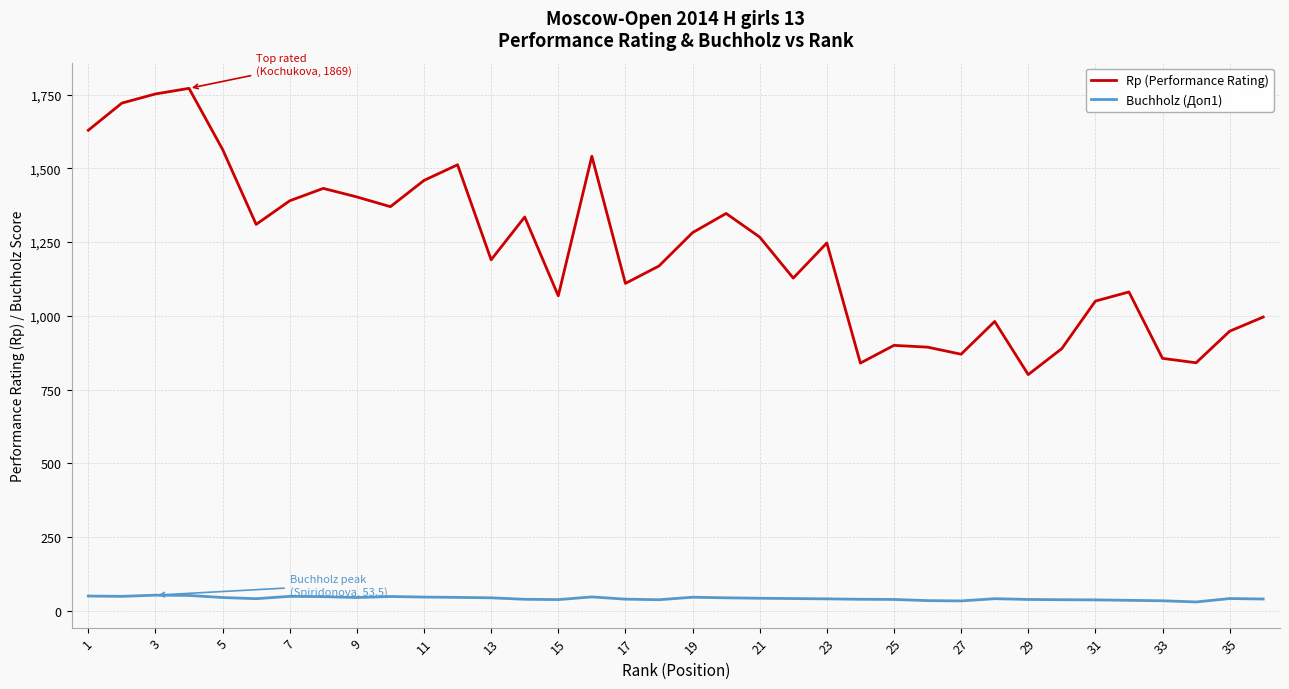

Which series has the widest spread of values?

Rp (Performance Rating)